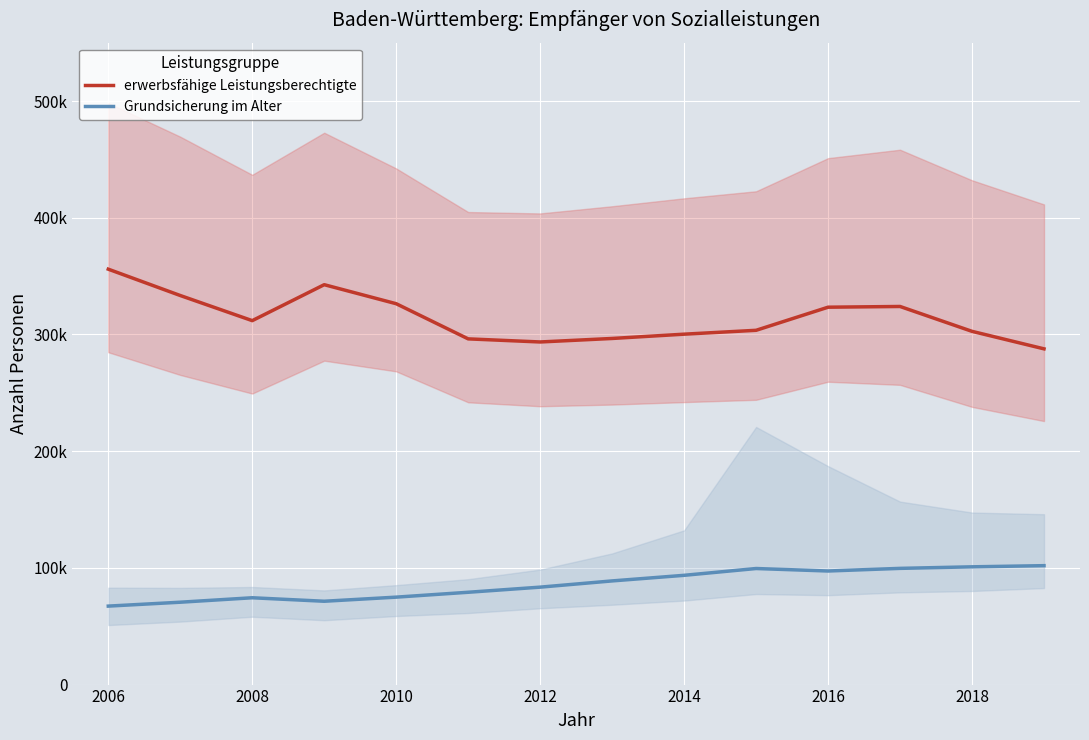

Does the chart display data point markers on the line(s)?

No